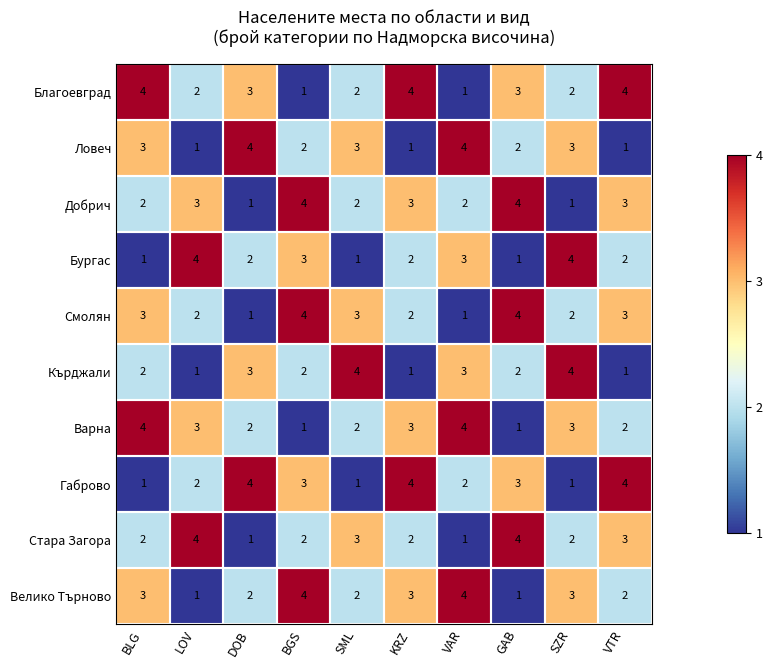

What is the highest value of the Смолян series?

4